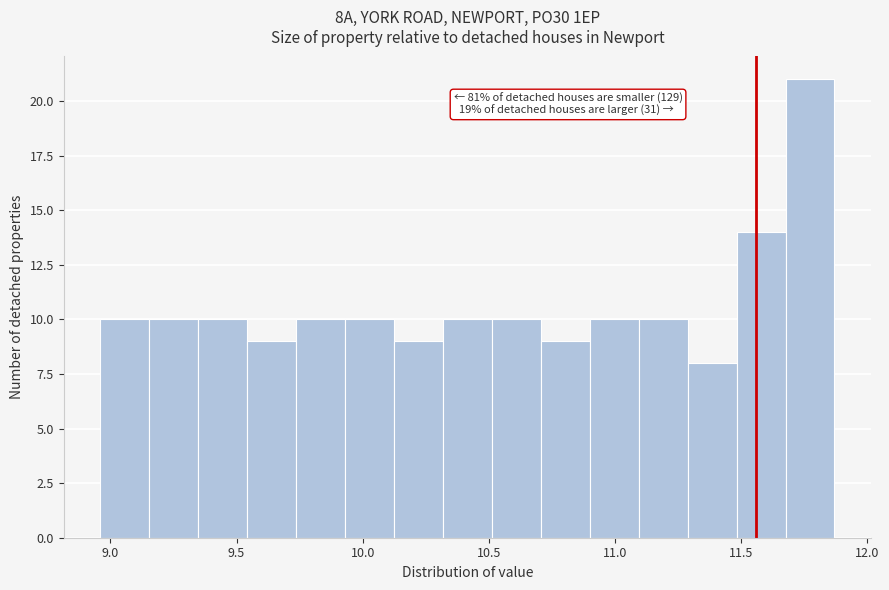

Read against the x-axis, roughly where is the centre of the tallest bar?

11.75